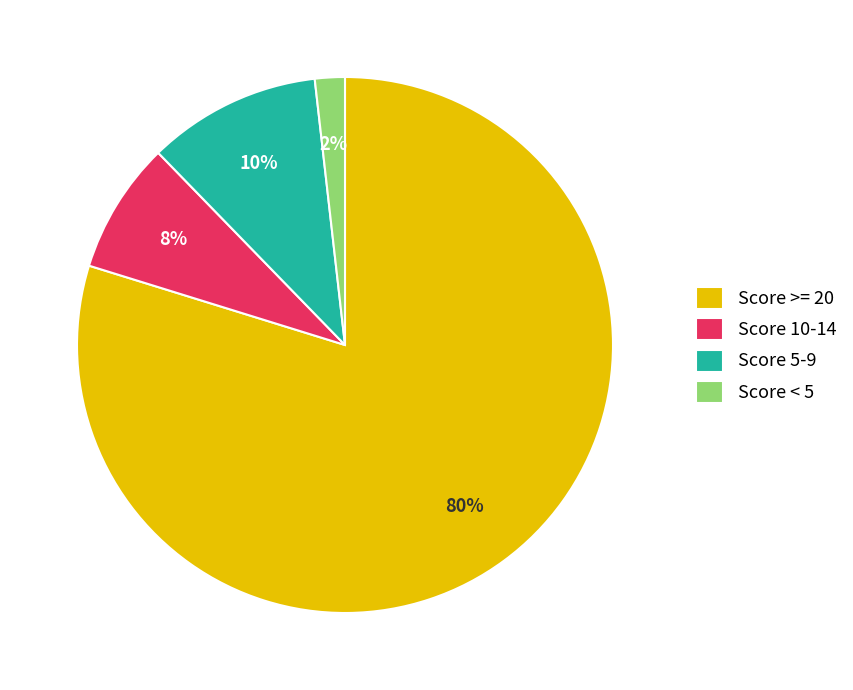

The Score 10-14 slice represents 8% of the pie. True or false?

True